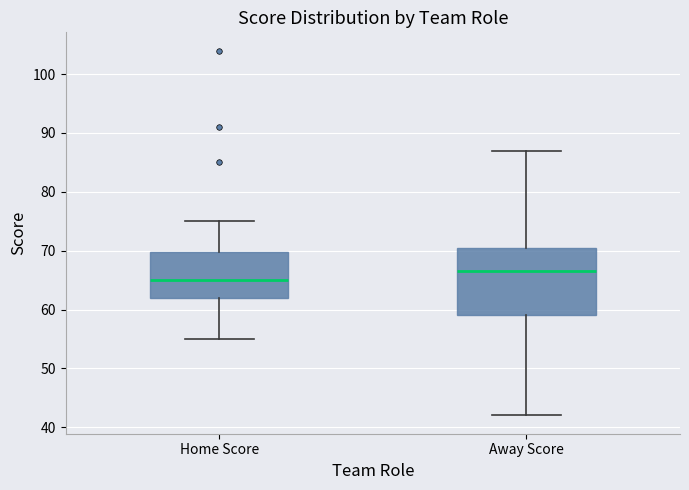

Reading left to right, transcribe this box plot: for each box, give where its median line is, the range the box spans, and where its two whiskers end, as read against the y-axis. The values are not printed on the chart, so give them approximately, as read against the axis.

Home Score: median 65, box 62 to 70, whiskers 55 to 75
Away Score: median 67, box 59 to 71, whiskers 42 to 87